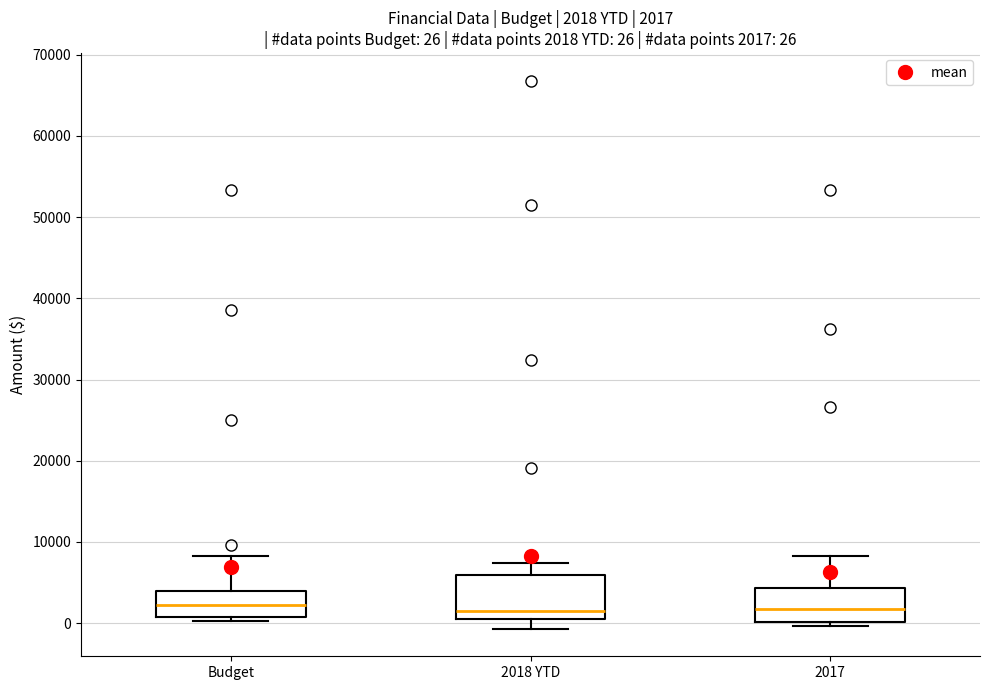

Which box is the tallest, from its lower edge to its upper edge?

2018 YTD